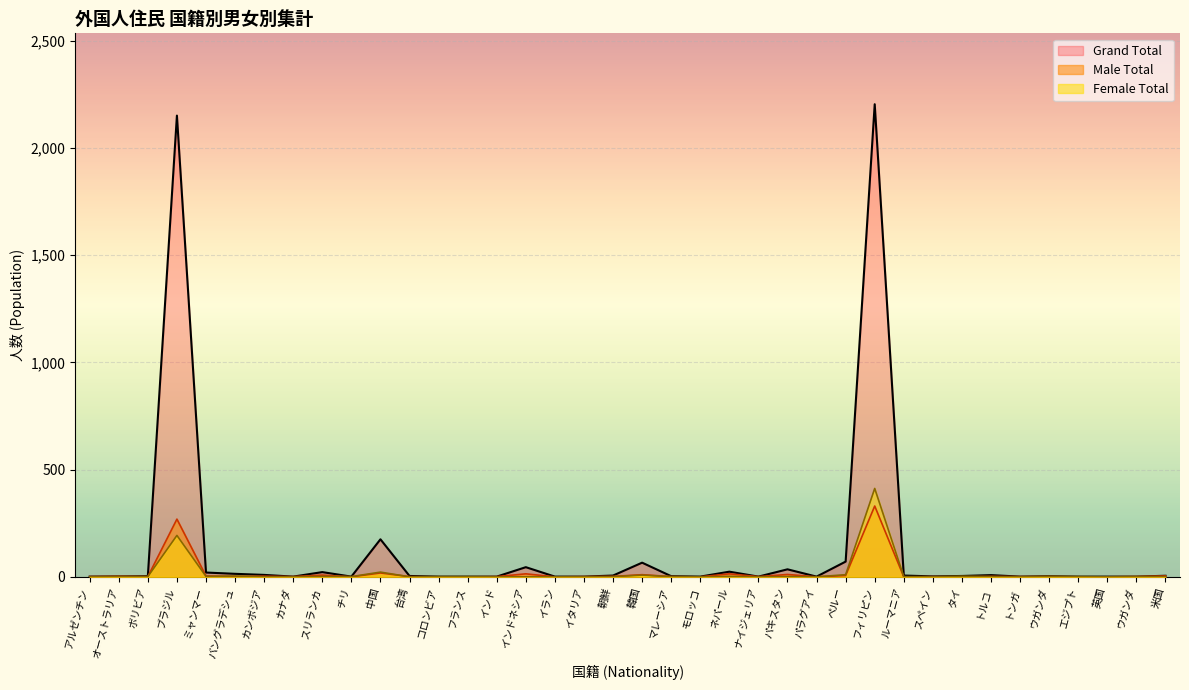

After their last crossing, which series has the higher values: Male Total or Female Total?

Female Total